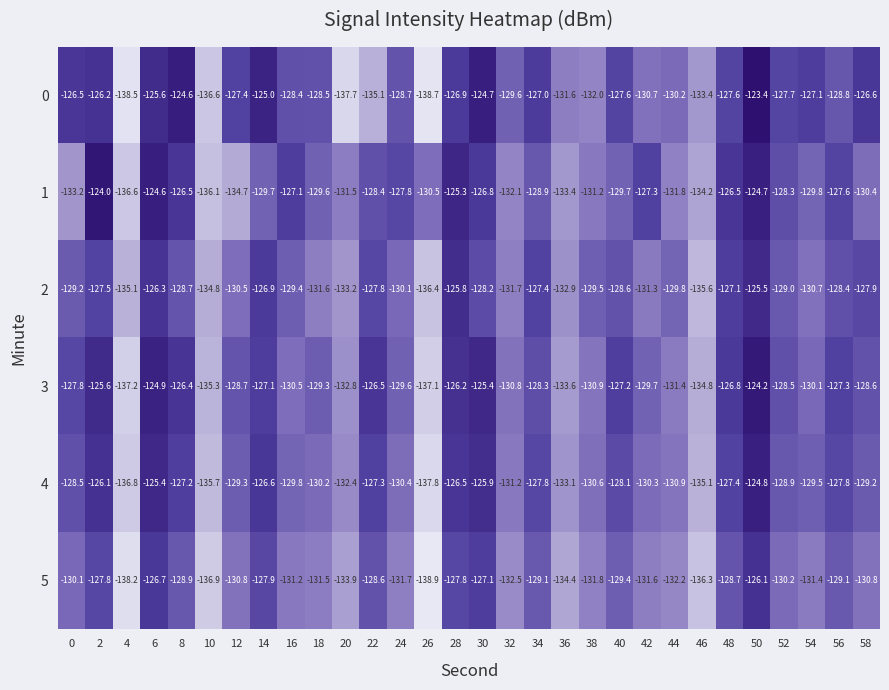

What is the minimum value shown in the chart?

-138.9